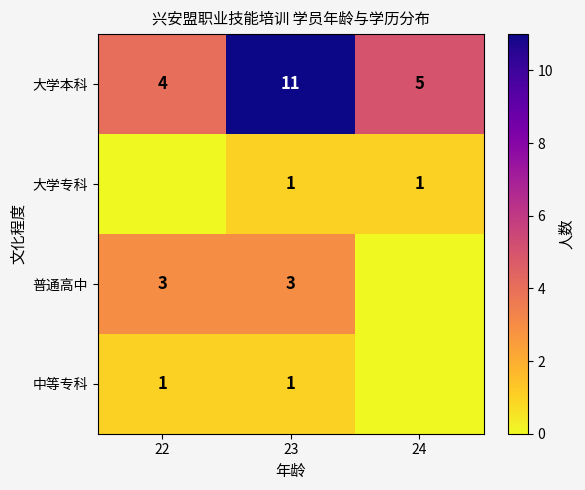

Between 23 and 22, which is larger?

23